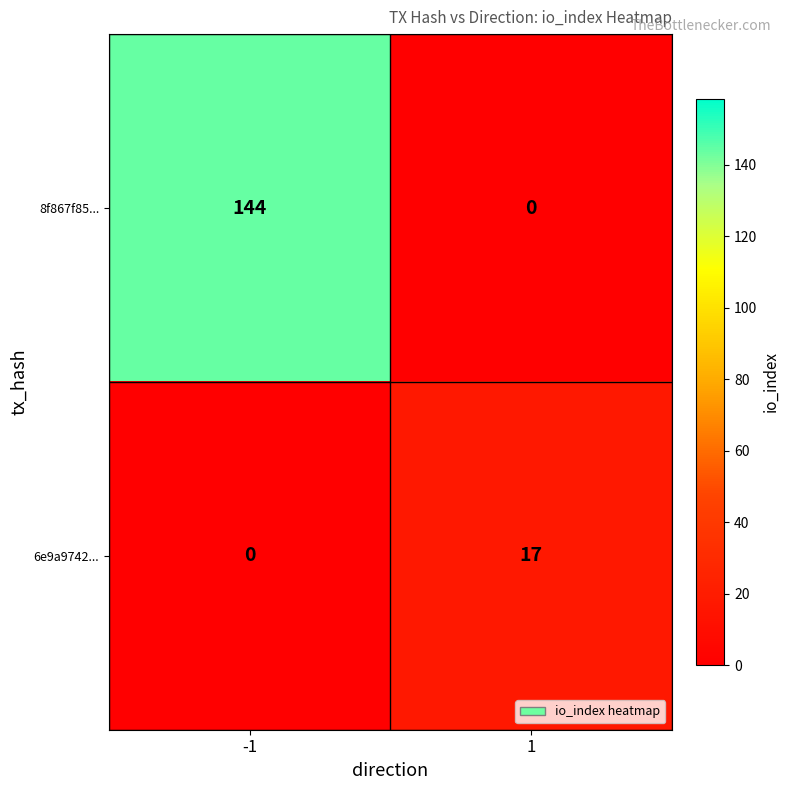

Which series has the widest spread of values?

8f867f85...